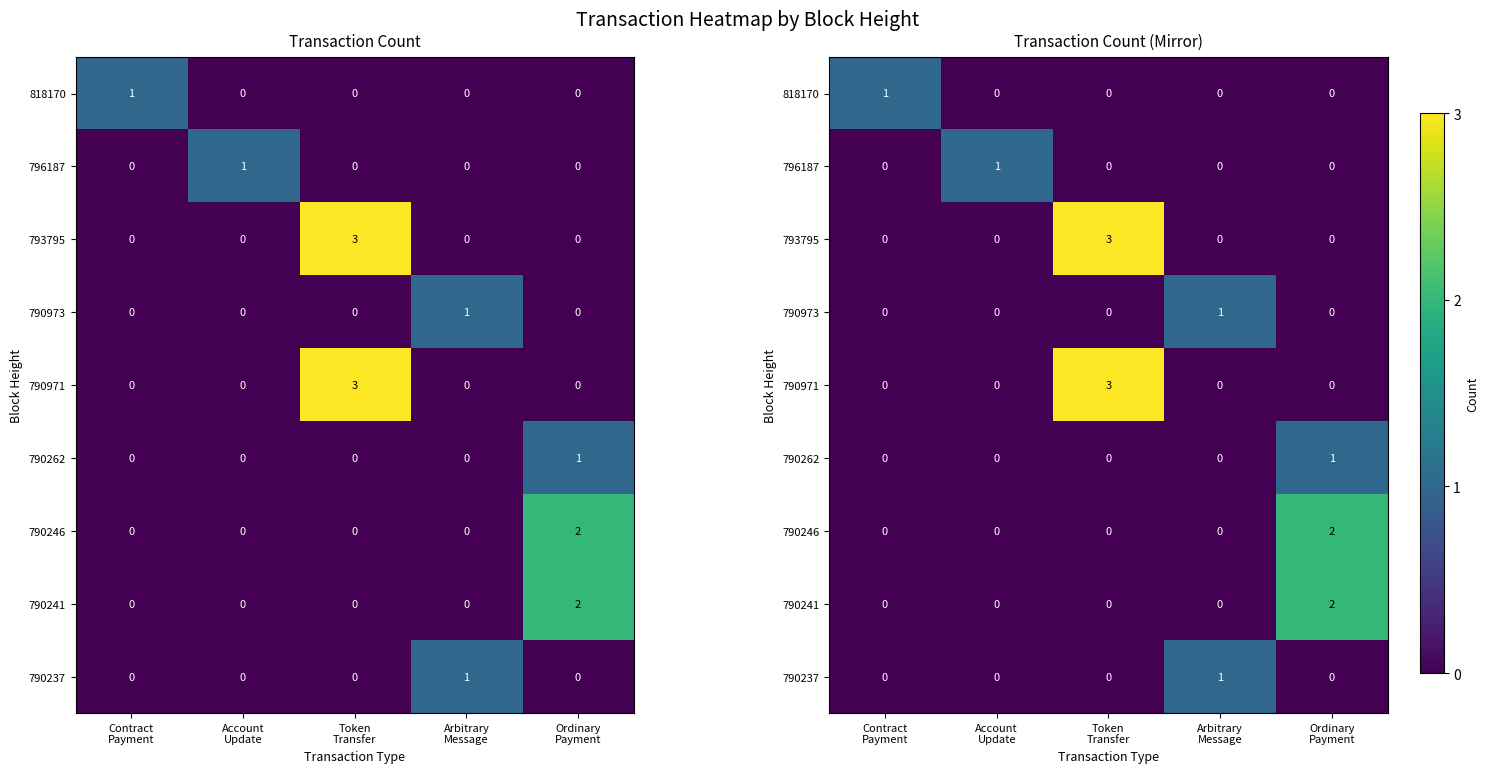

What is the spread (max minus min) of values at Account
Update?

1